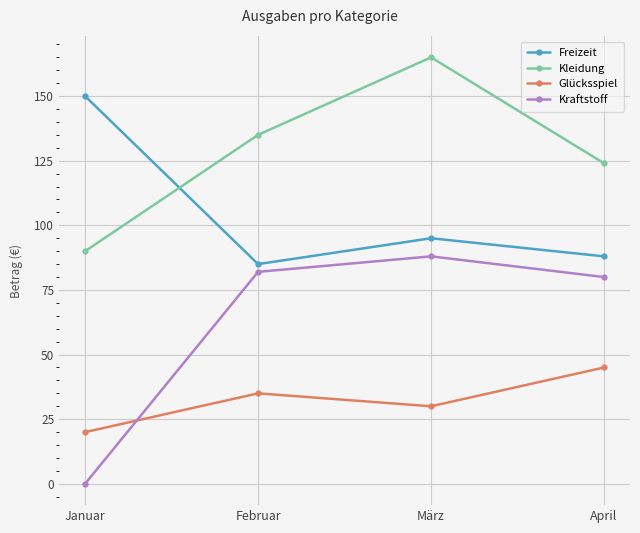

What is the difference between the maximum and second lowest values in the Freizeit series?

62